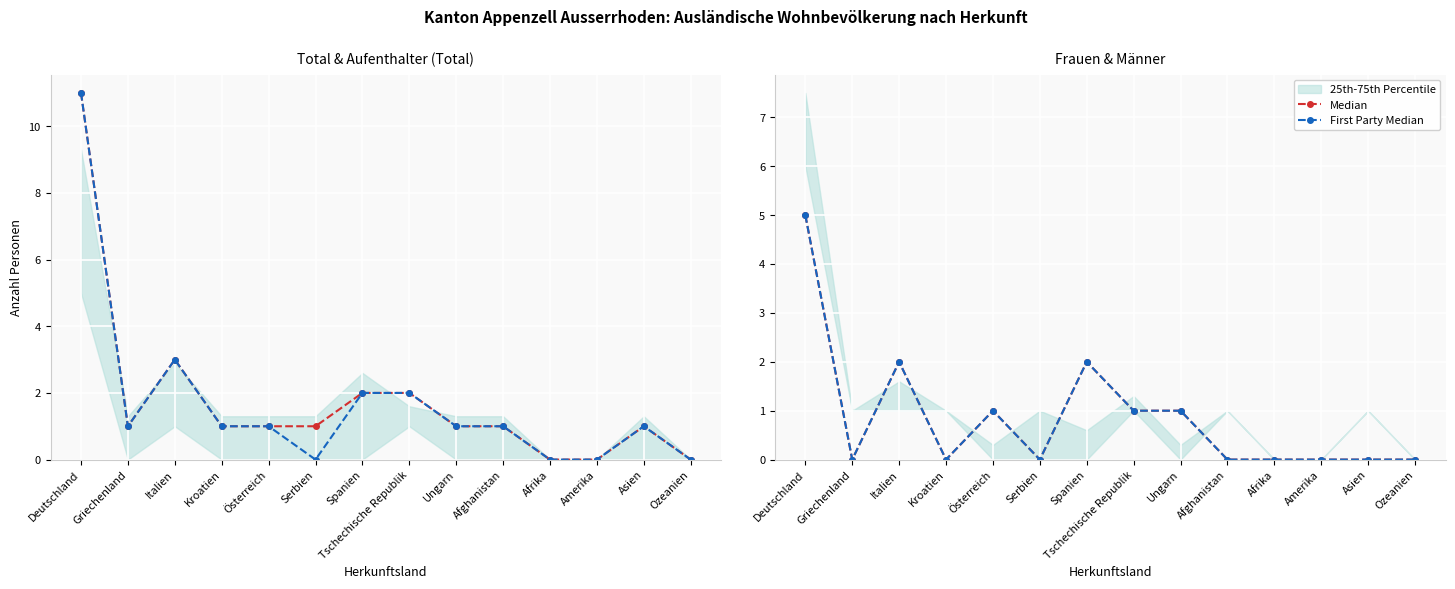

Which series has the largest total across all categories?

Median